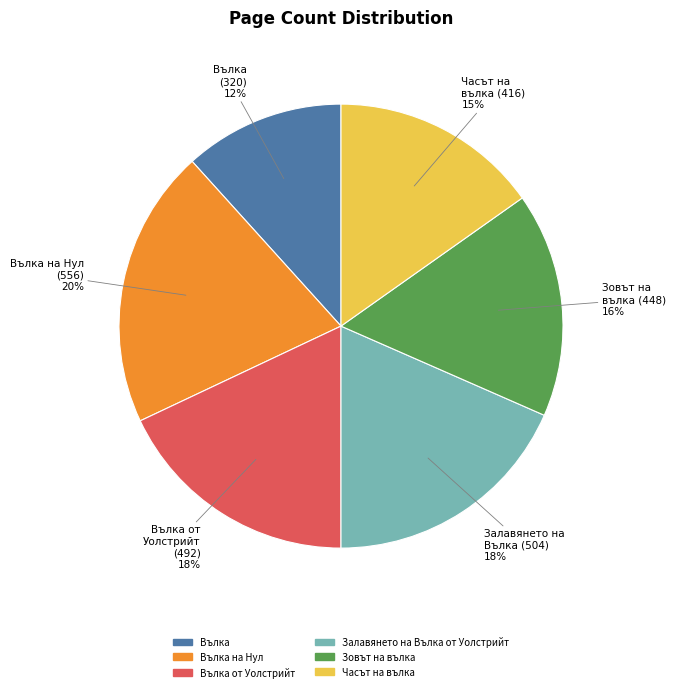

What is the ratio of the value at Залавянето на Вълка от Уолстрийт to the value at Вълка на Нул?

0.9